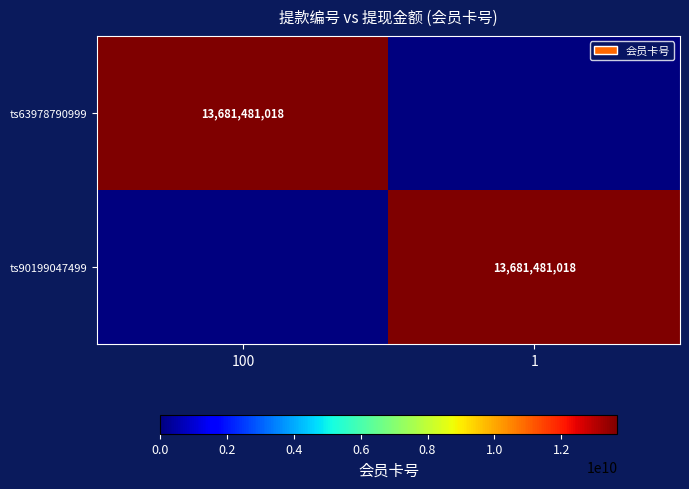

The ts90199047499 series shows 13681481018 at 1. True or false?

True